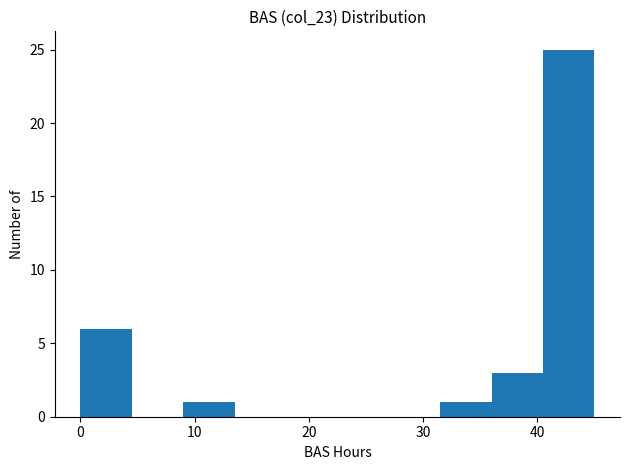

Reading left to right, transcribe this chart: for each bar, give the range it covers on the x-axis and its height. Neither the bar edges nor the heights are printed on the chart, so give them approximately, as read against the axes.

0.0 to 4.5: 6
4.5 to 9.0: 0
9.0 to 13.5: 1
13.5 to 18.0: 0
18.0 to 22.5: 0
22.5 to 27.0: 0
27.0 to 31.5: 0
31.5 to 36.0: 1
36.0 to 40.5: 3
40.5 to 45.0: 25